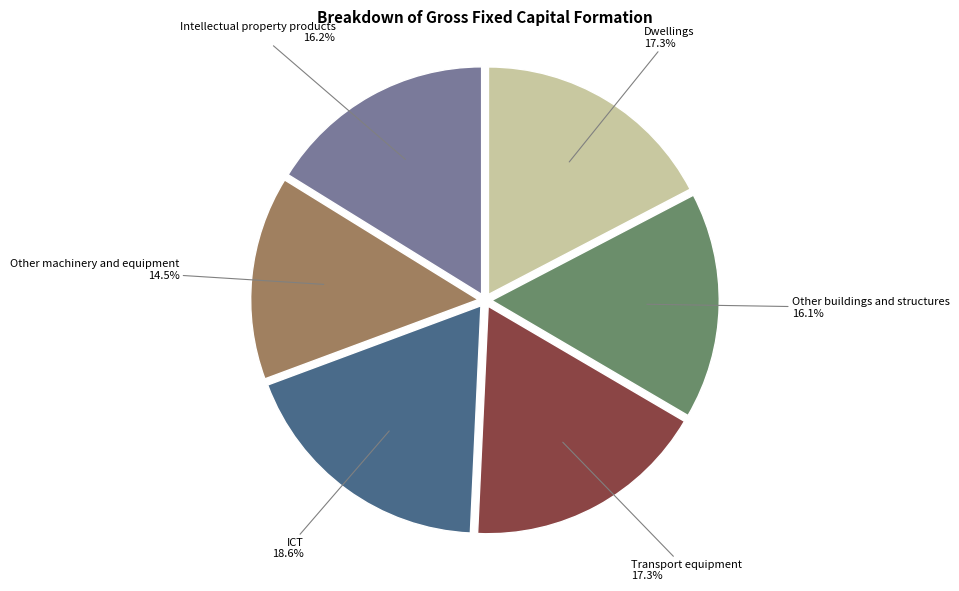

What percentage do ICT and Intellectual property products together represent?

34.8%